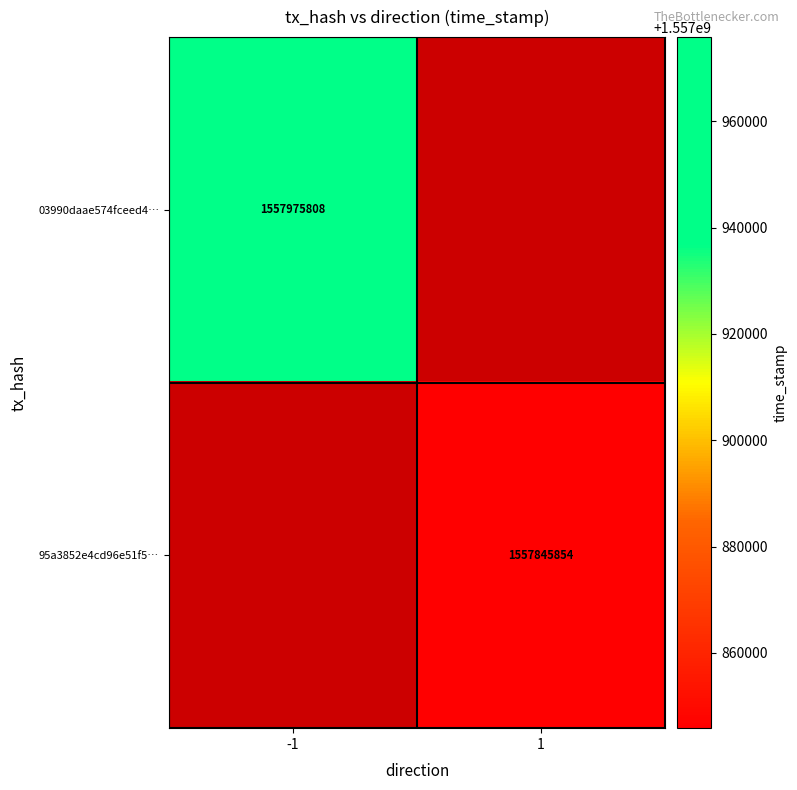

Is the value of 95a3852e4cd96e51f5… at 1 greater than the value of 03990daae574fceed4… at -1?

No